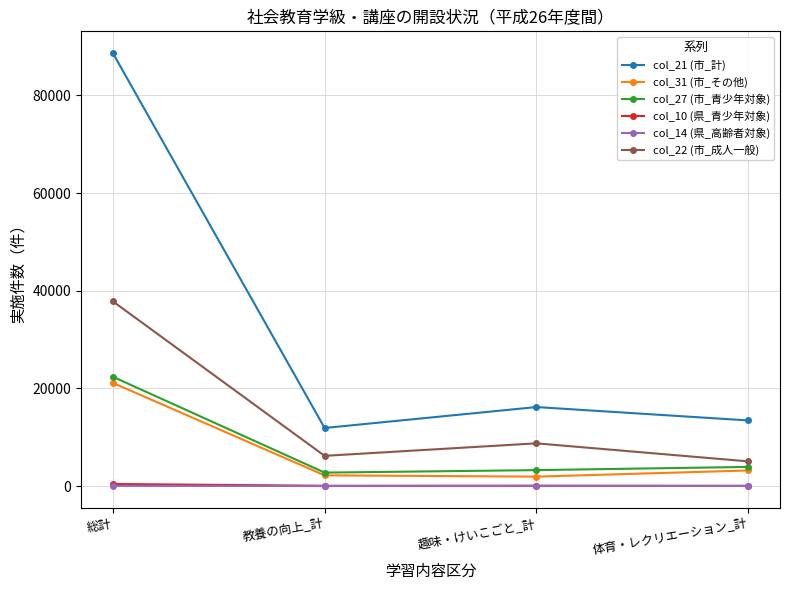

Is the value of col_14 (県_高齢者対象) at 総計 greater than the value of col_27 (市_青少年対象) at 総計?

No